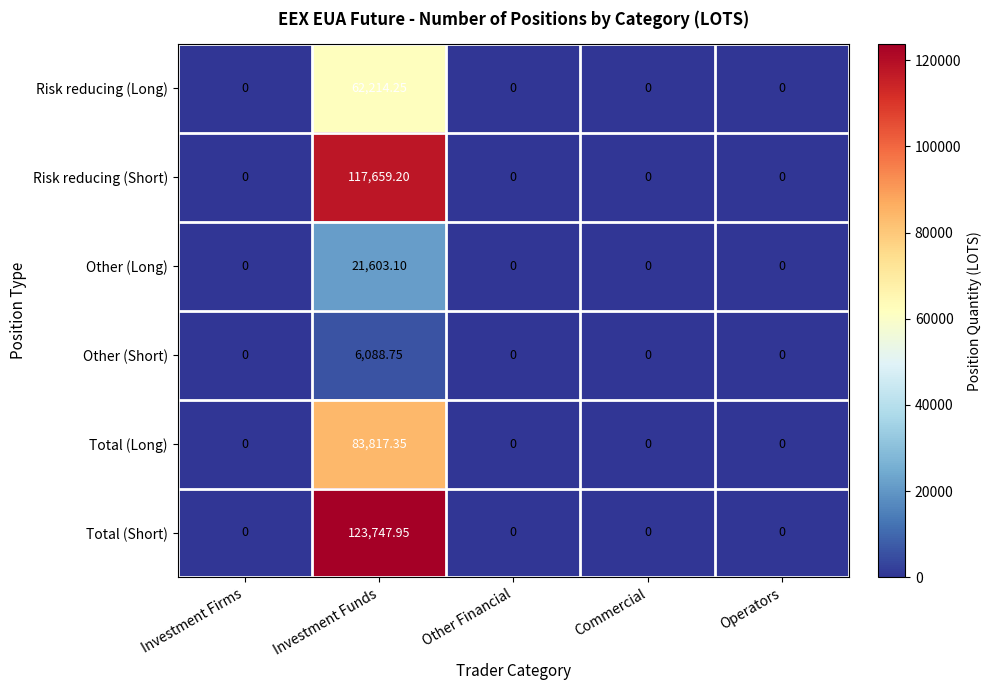

Which category has the highest value in the Risk reducing (Short) series?

Investment Funds